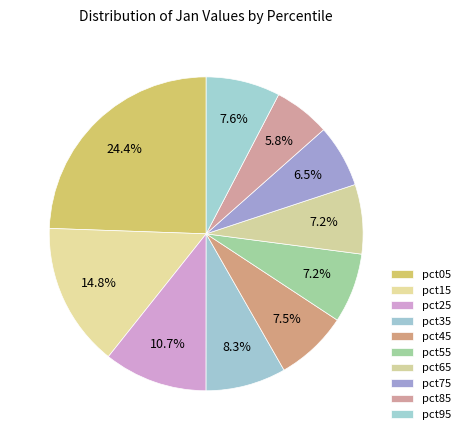

What is the change in value from pct05 to pct85?

-2.4